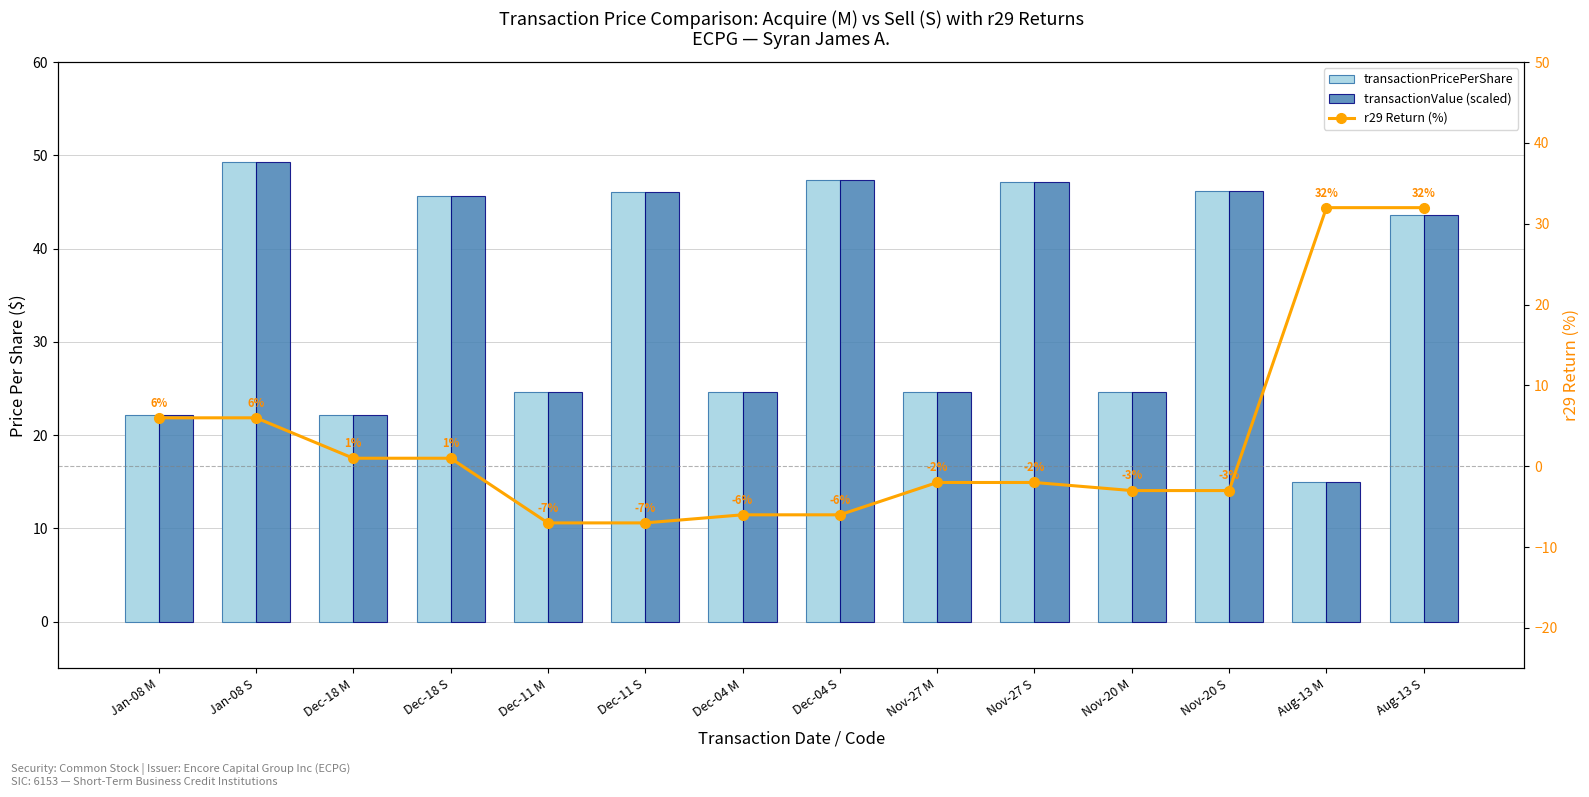

Which category has the lowest value in the transactionValue (scaled) series?

Aug-13 M